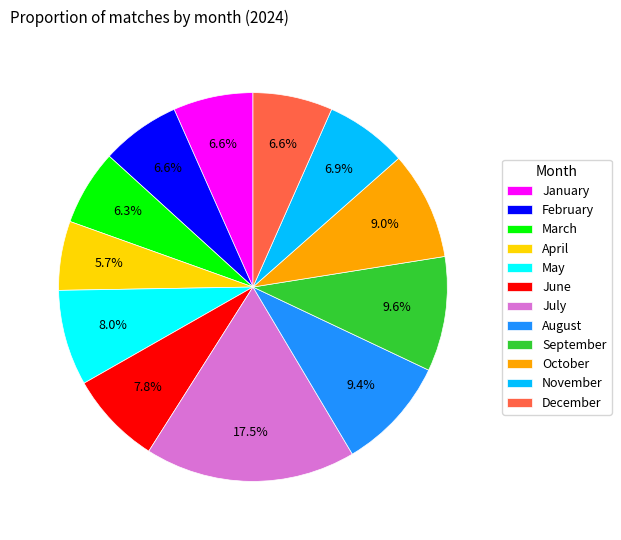

Does July represent more than half of the total?

No